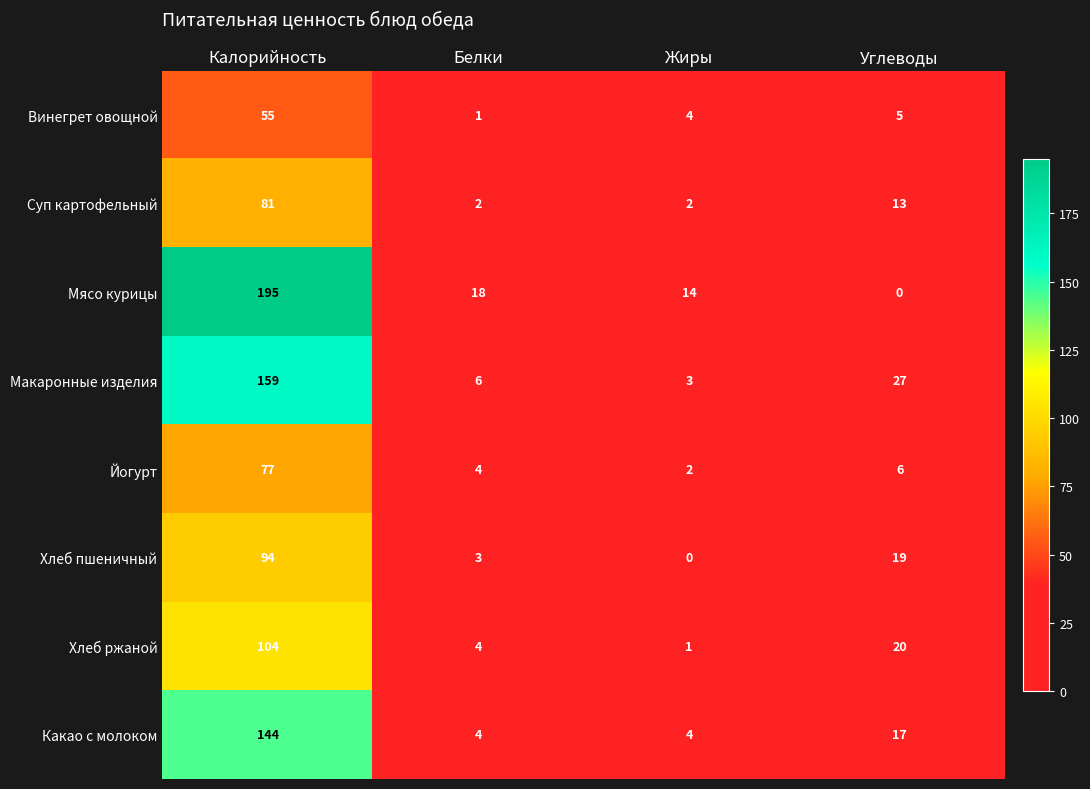

What is the maximum value shown in the chart?

195